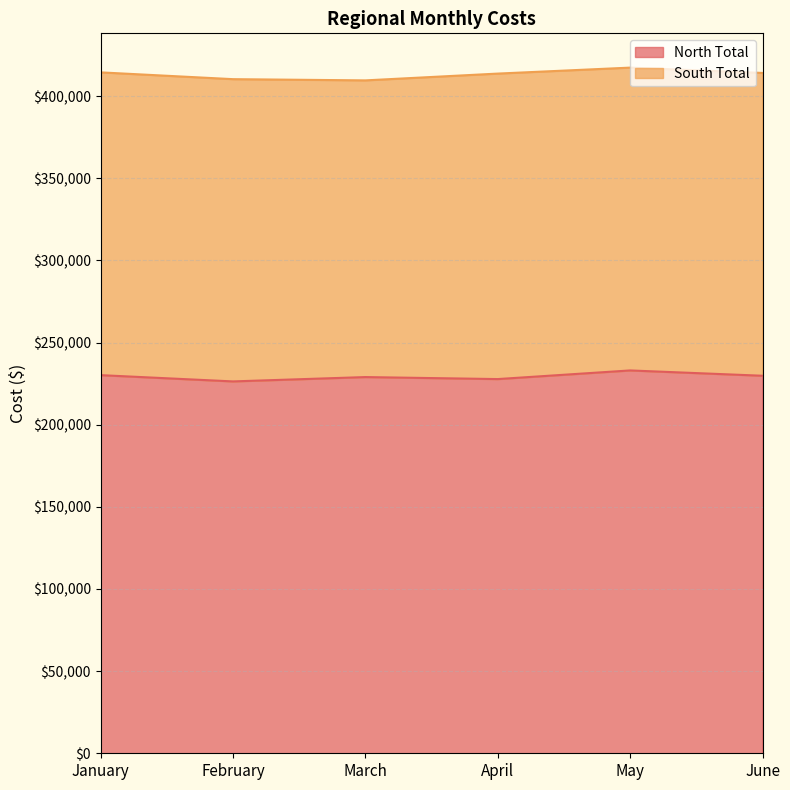

How many values exceed 229811?

2